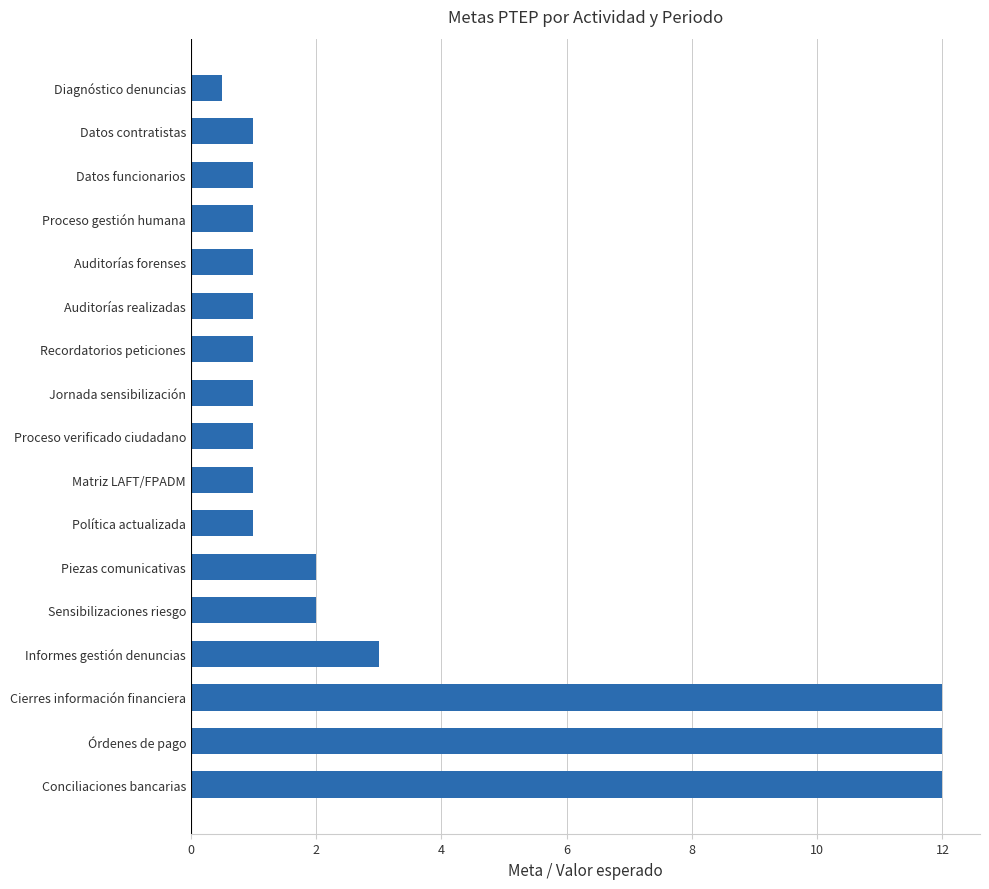

How many distinct data groups are displayed?

1